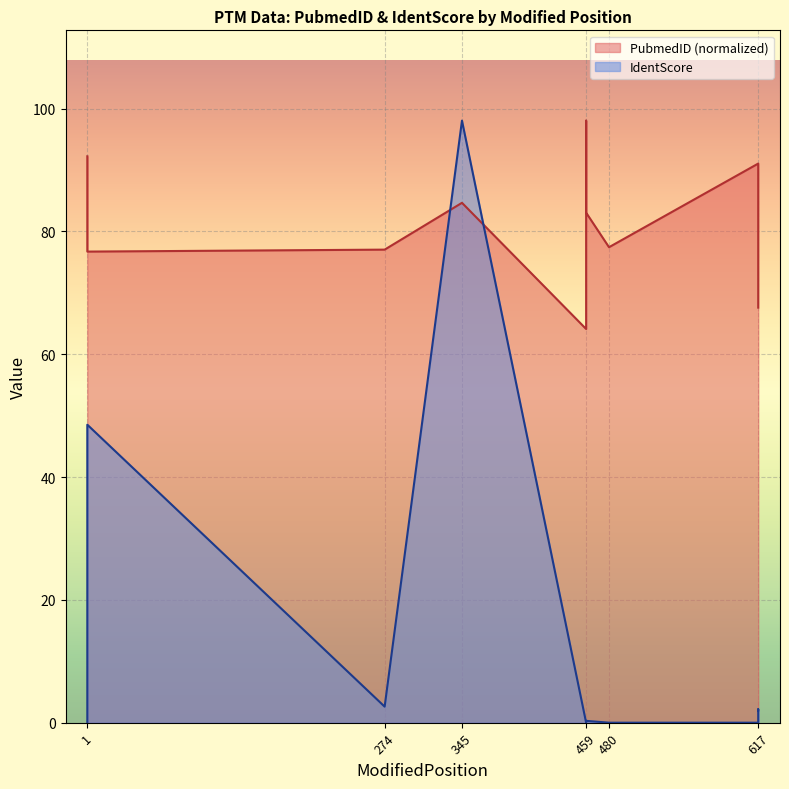

Between which two adjacent categories do IdentScore and PubmedID first intersect?

274 and 345